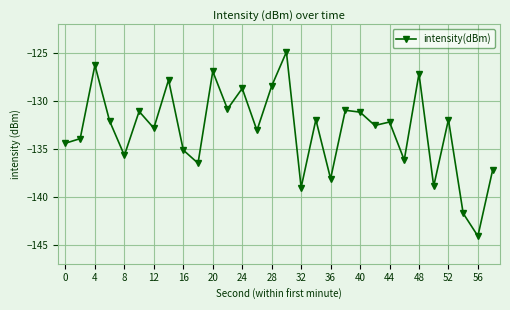

What is the difference between the second highest and minimum values?

17.8